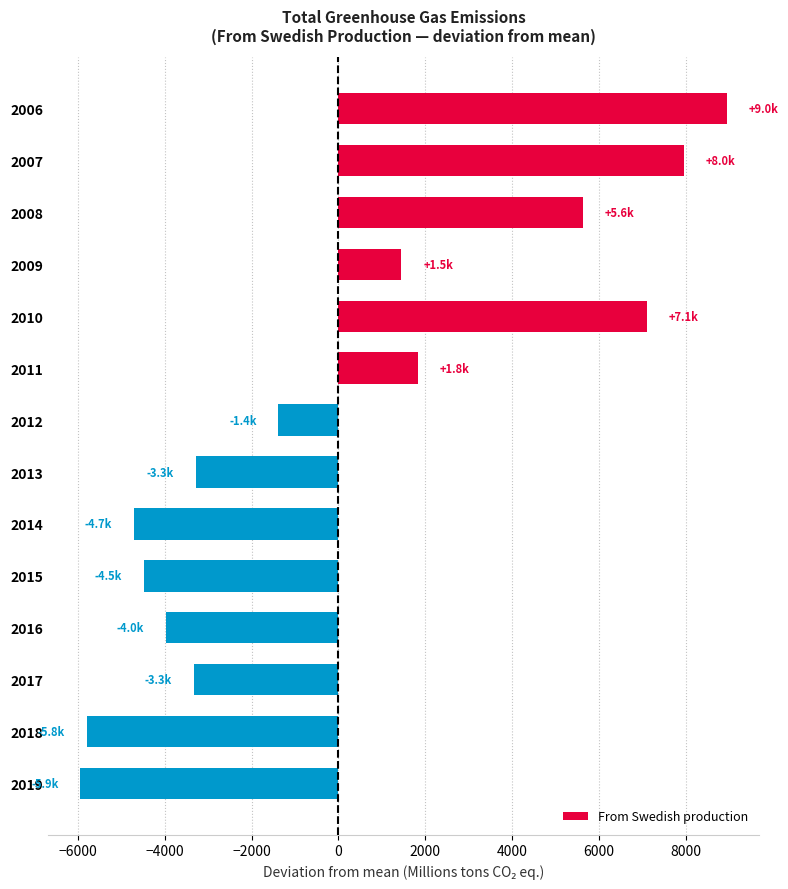

How many data points are less than -1381?

8